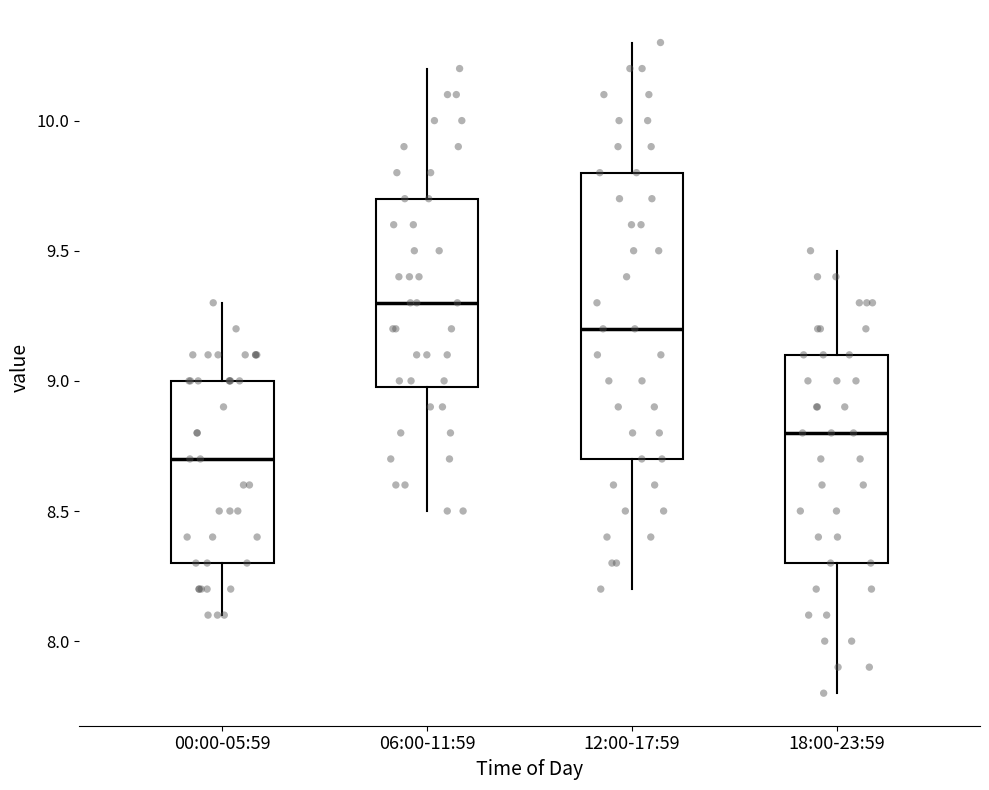

Which box's median line is the highest?

06:00-11:59